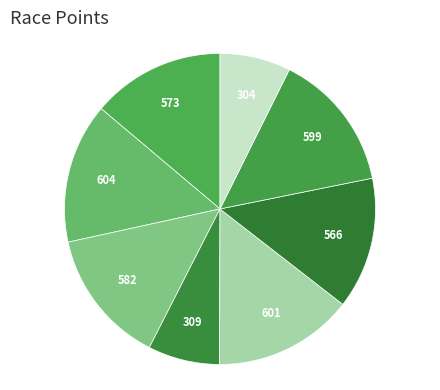

How many segments does this pie chart have?

8